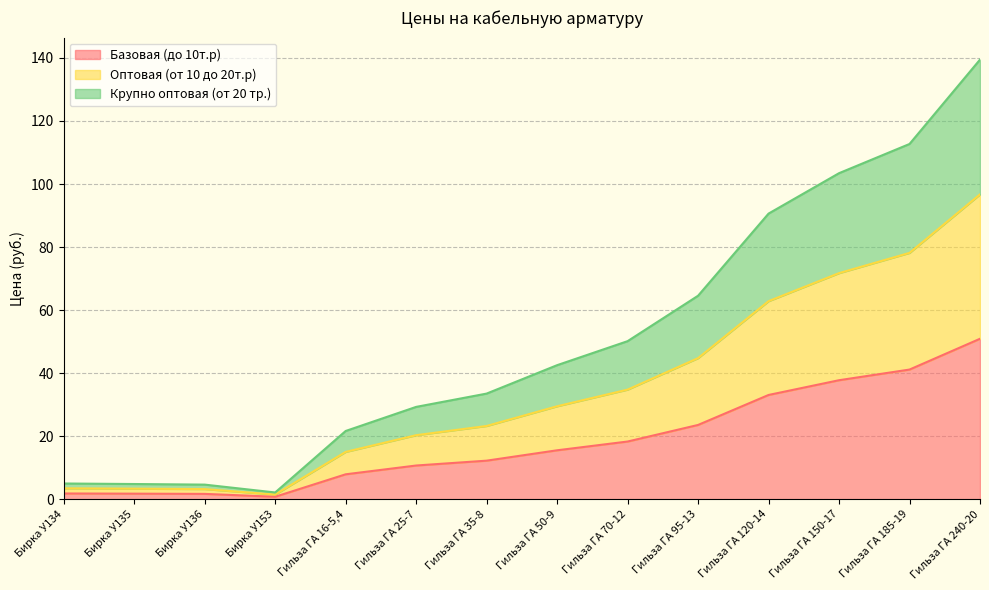

At how many categories does at least one series exceed 40?

7